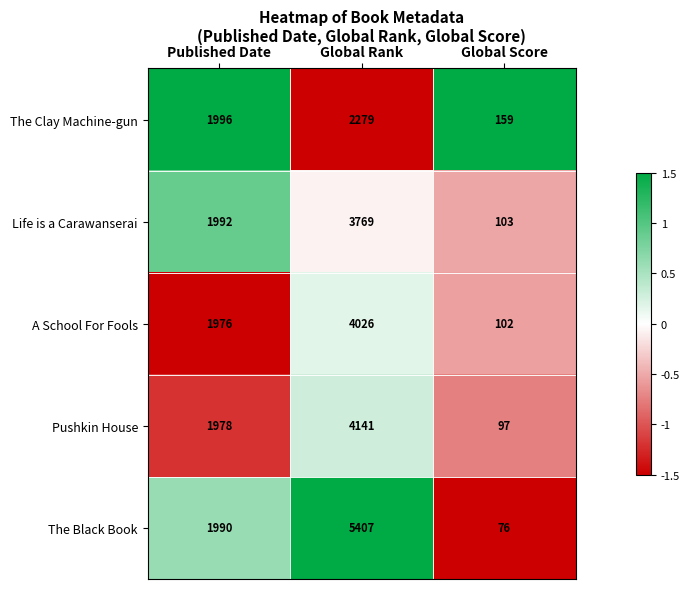

What is the difference between the Pushkin House values at Global Rank and Published Date?

2163